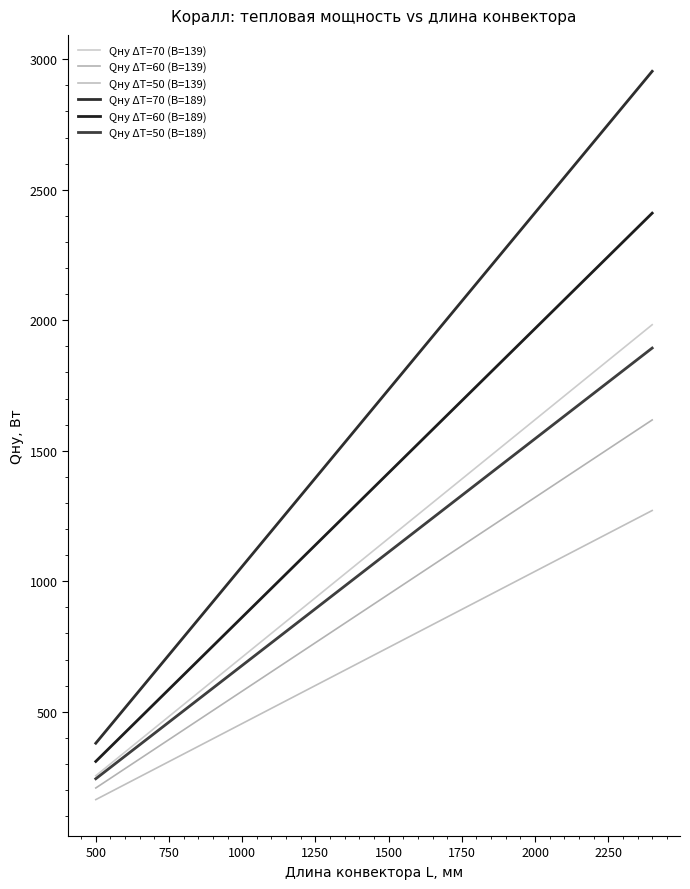

Does the chart display data point markers on the line(s)?

No